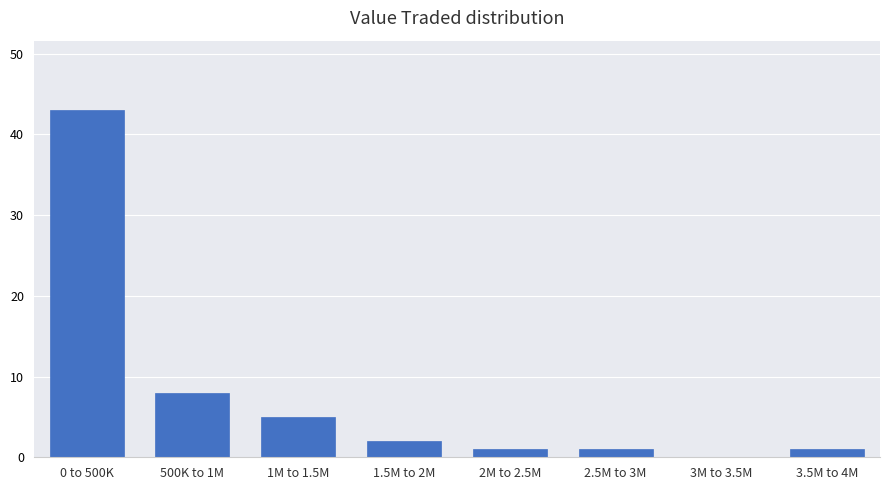

Reading left to right, extract all data points from this chart.

0 to 500K=43	500K to 1M=8	1M to 1.5M=5	1.5M to 2M=2	2M to 2.5M=1	2.5M to 3M=1	3M to 3.5M=0	3.5M to 4M=1